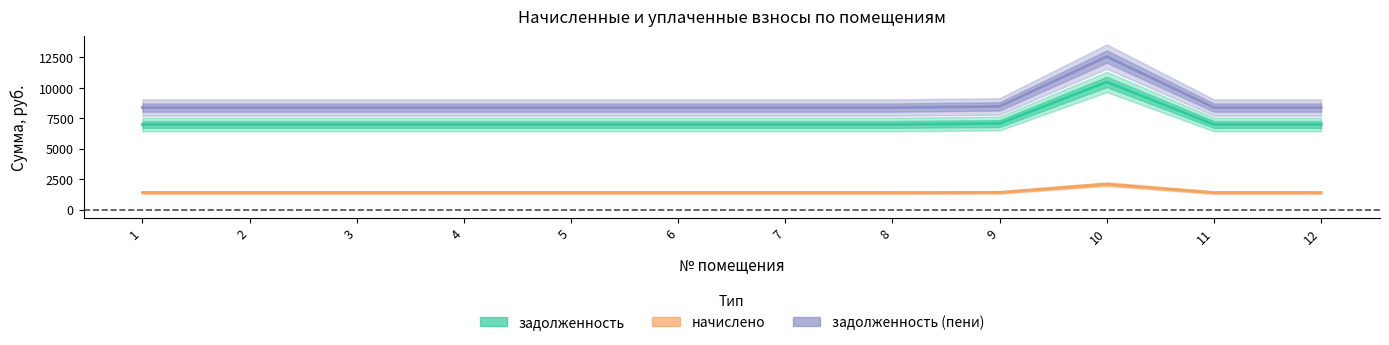

Is it true that задолженность equals 7062.0 at 9?

True